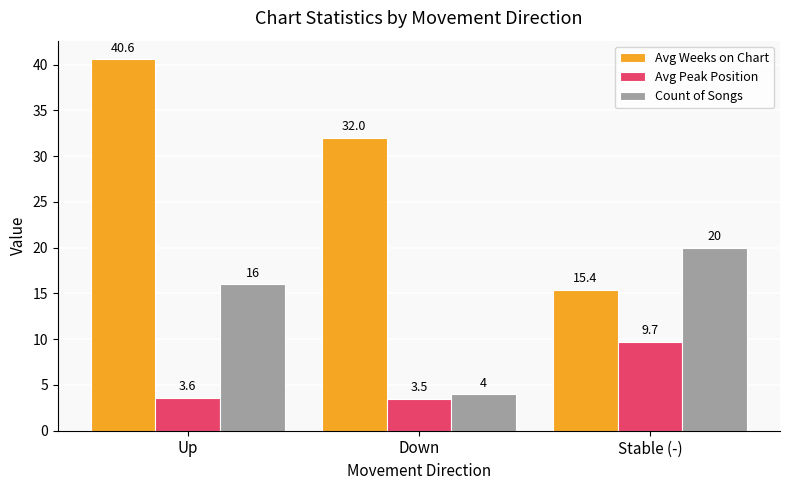

What is the label of the 1st bar from the right?

Stable (-)